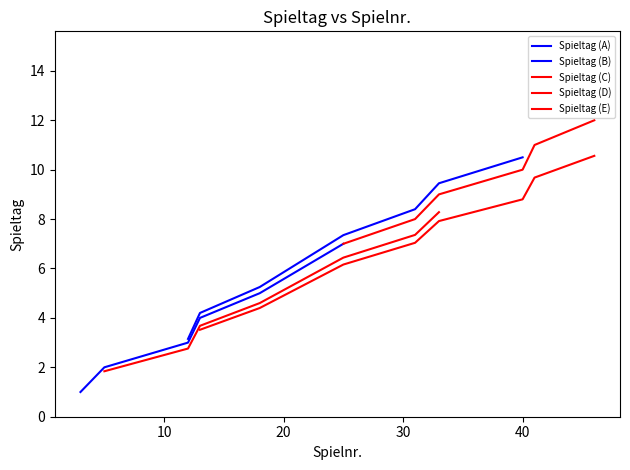

What is the difference between the values at 41 and 13?

7